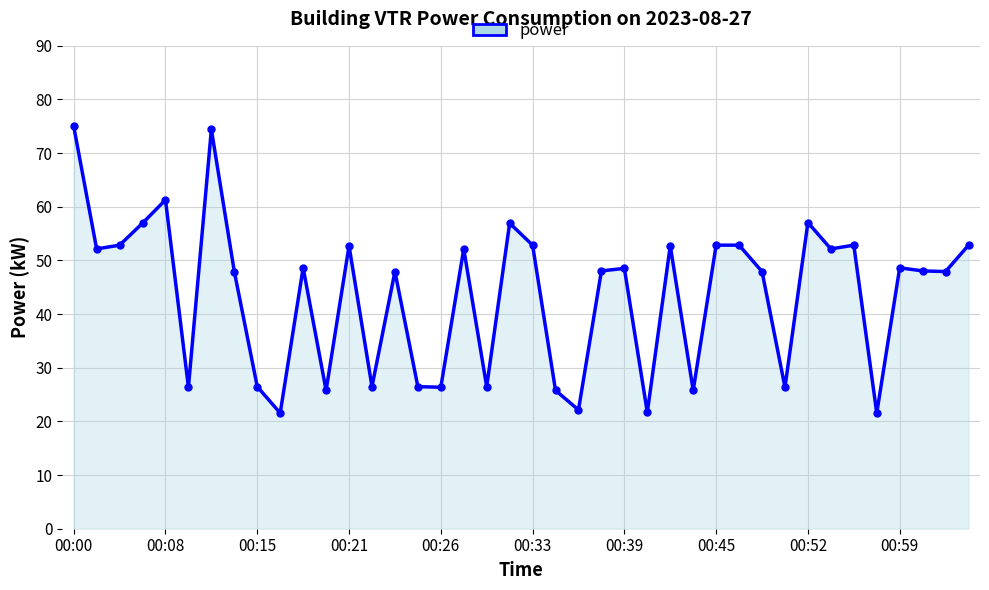

What is the smallest value displayed?

21.6